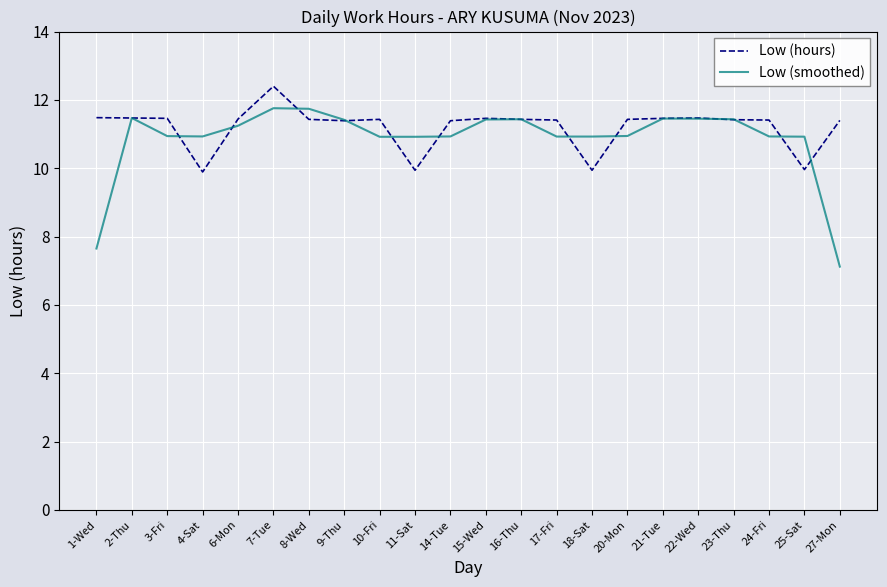

What position from the left is 23-Thu?

19